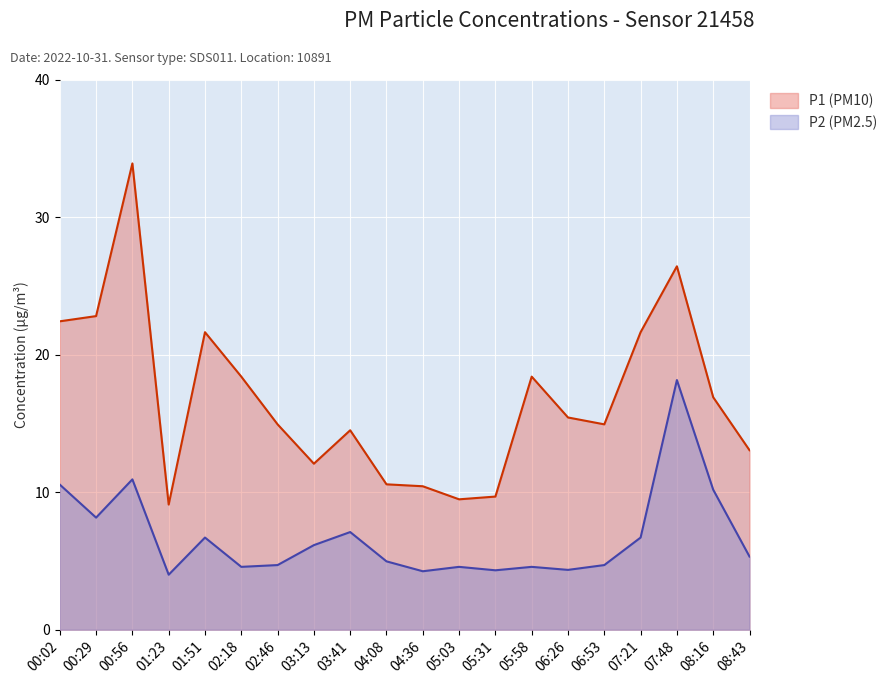

Is it true that P2 equals 2.7 at 05:31?

False